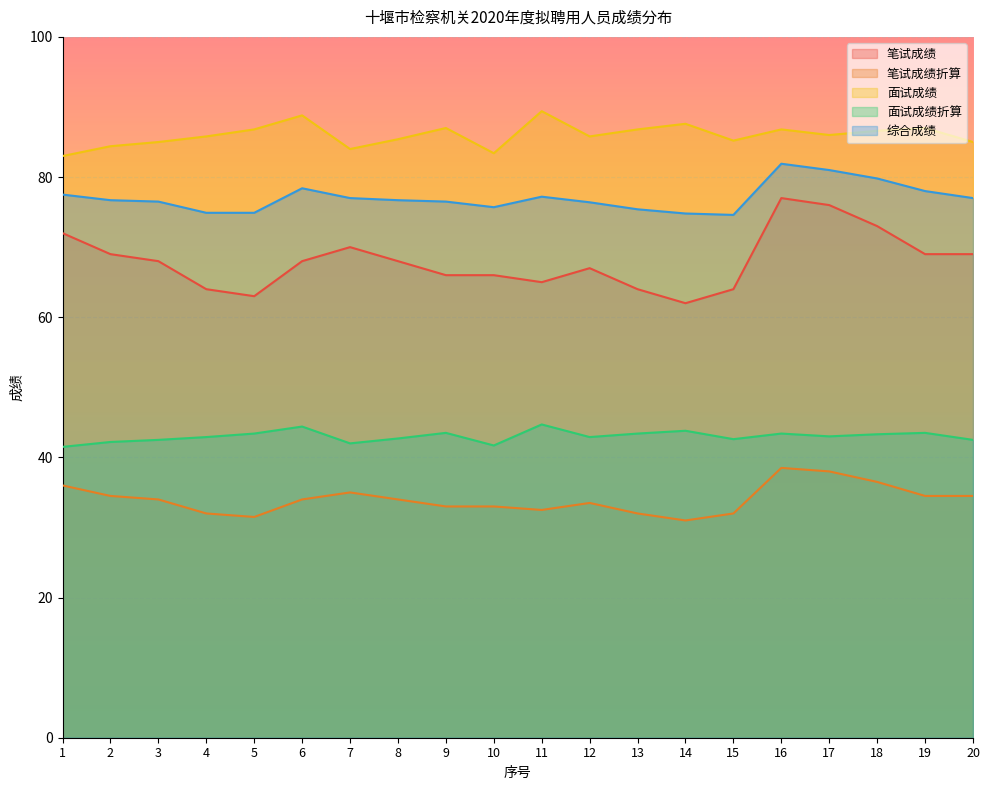

Does the chart display data point markers on the line(s)?

No